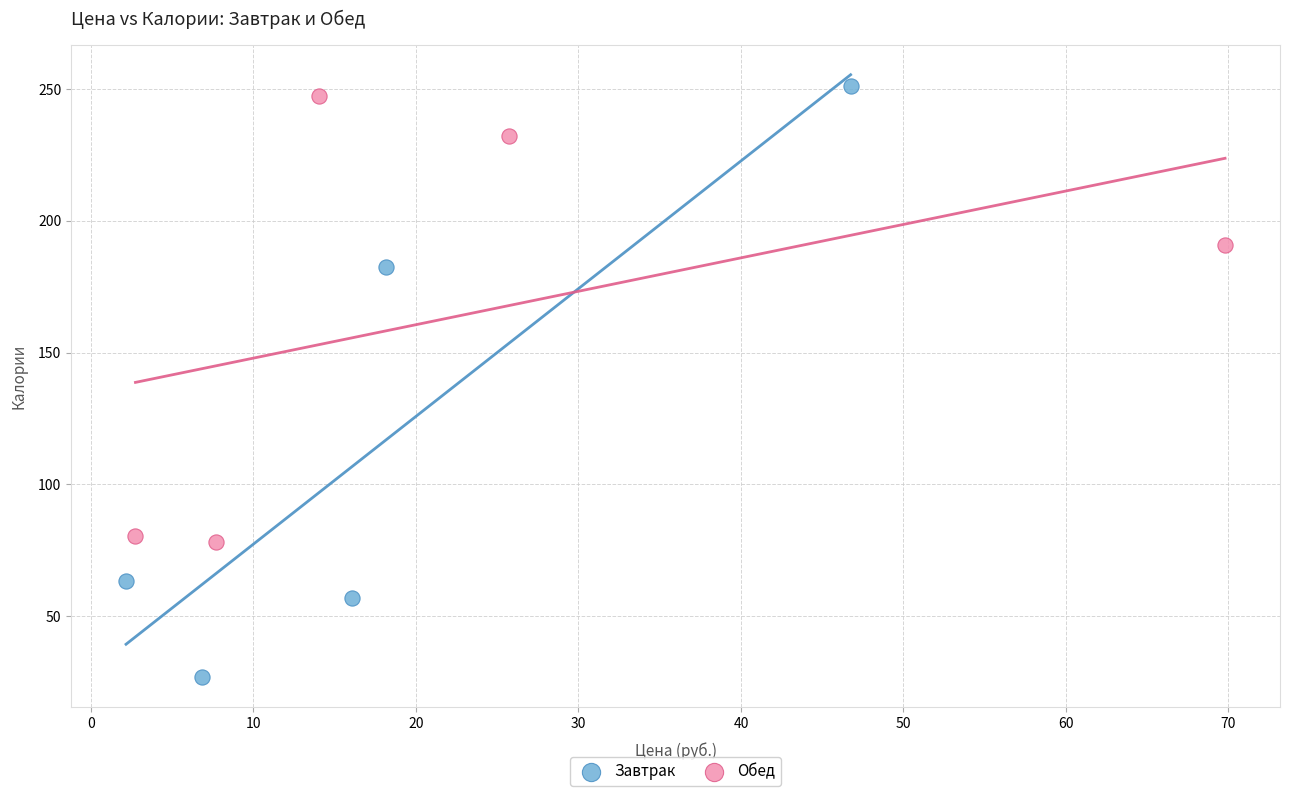

Which series contains the lowest Y value?

Завтрак